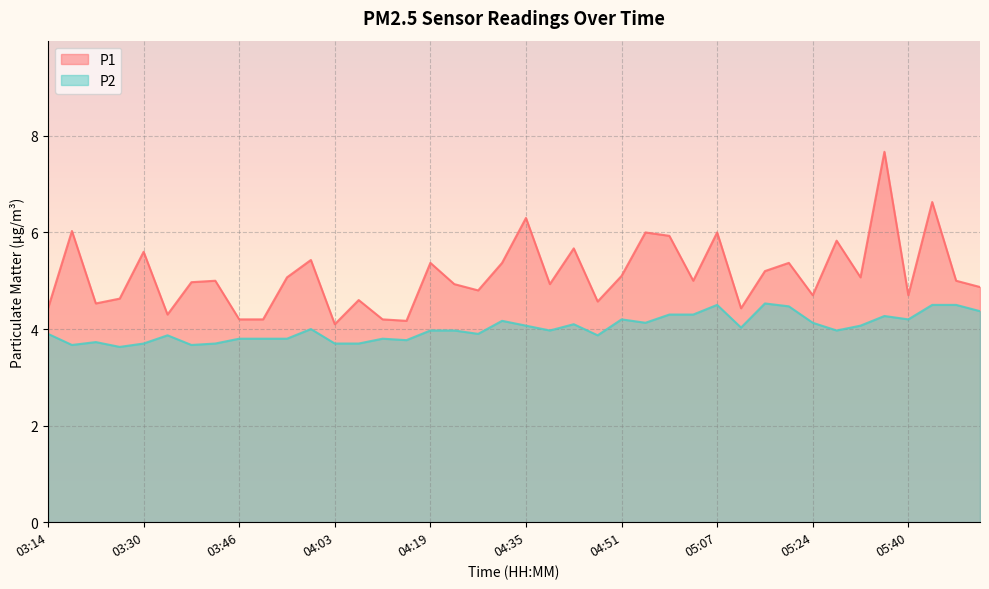

What is the label of the 13th point from the left?

04:03